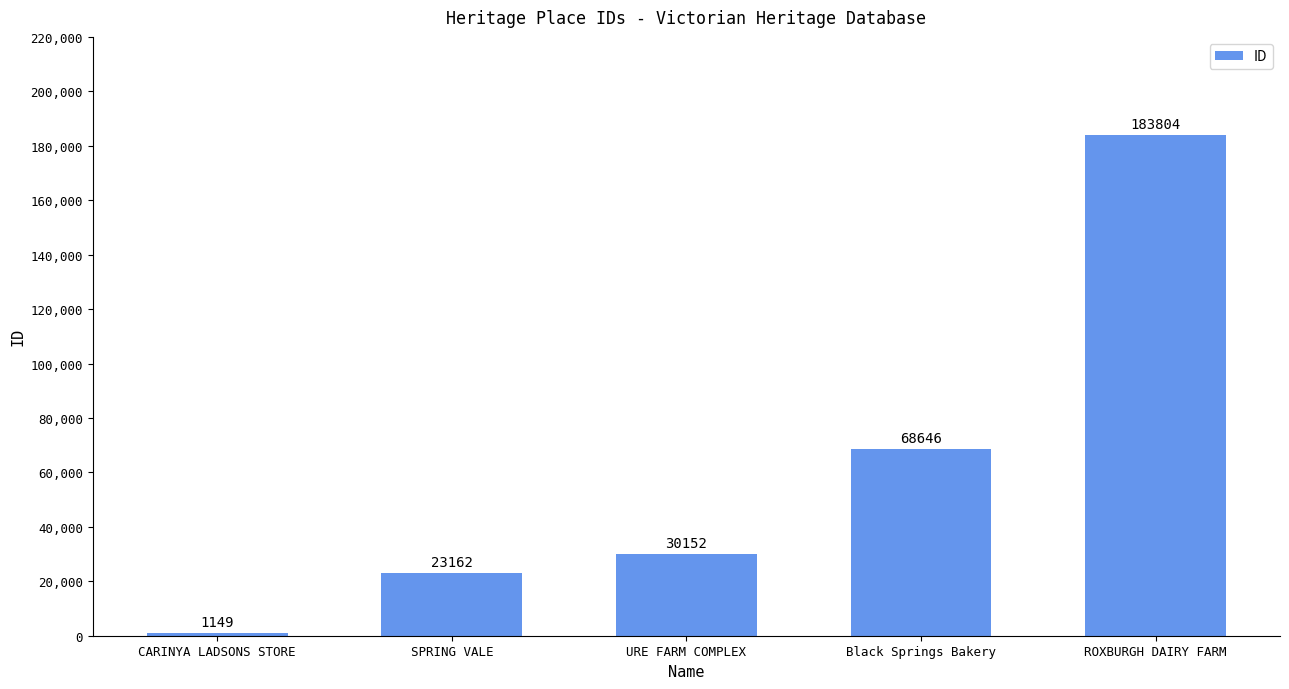

At which category does the chart reach its peak across all series?

ROXBURGH DAIRY FARM